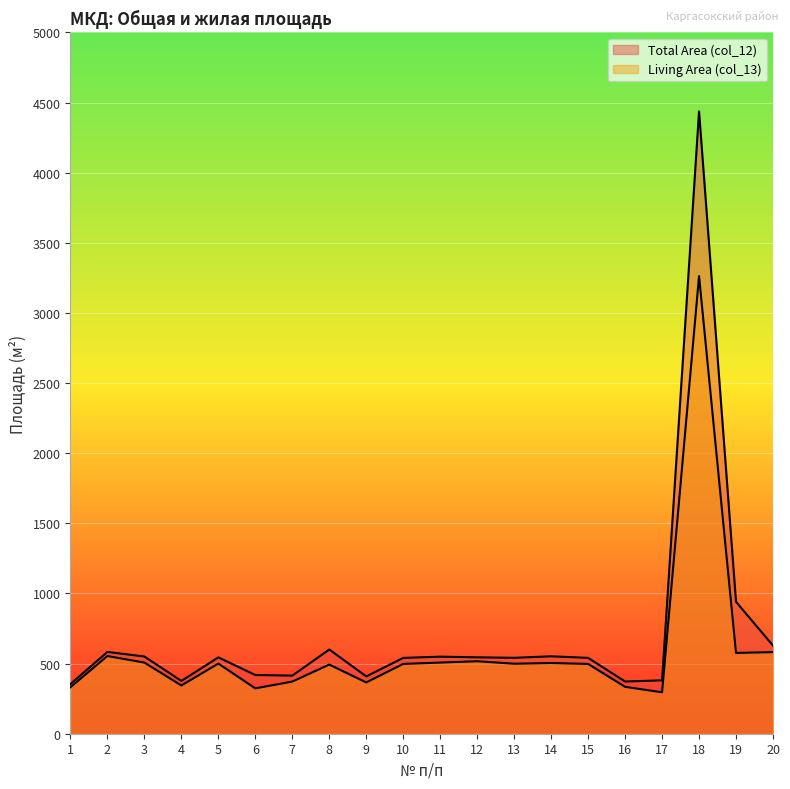

List the series in order of their overall mean, lowest first.

Living Area (col_13), Total Area (col_12)